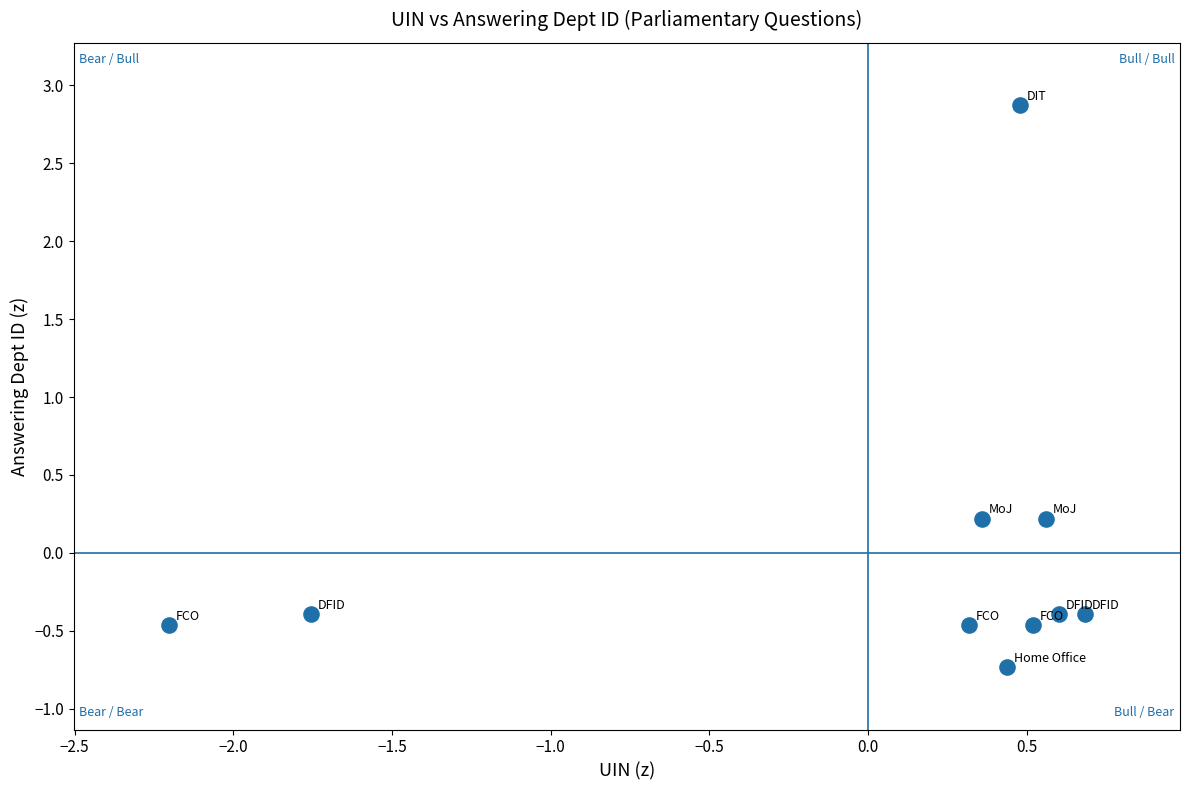

What is the range of X values (max minus min)?

2.9